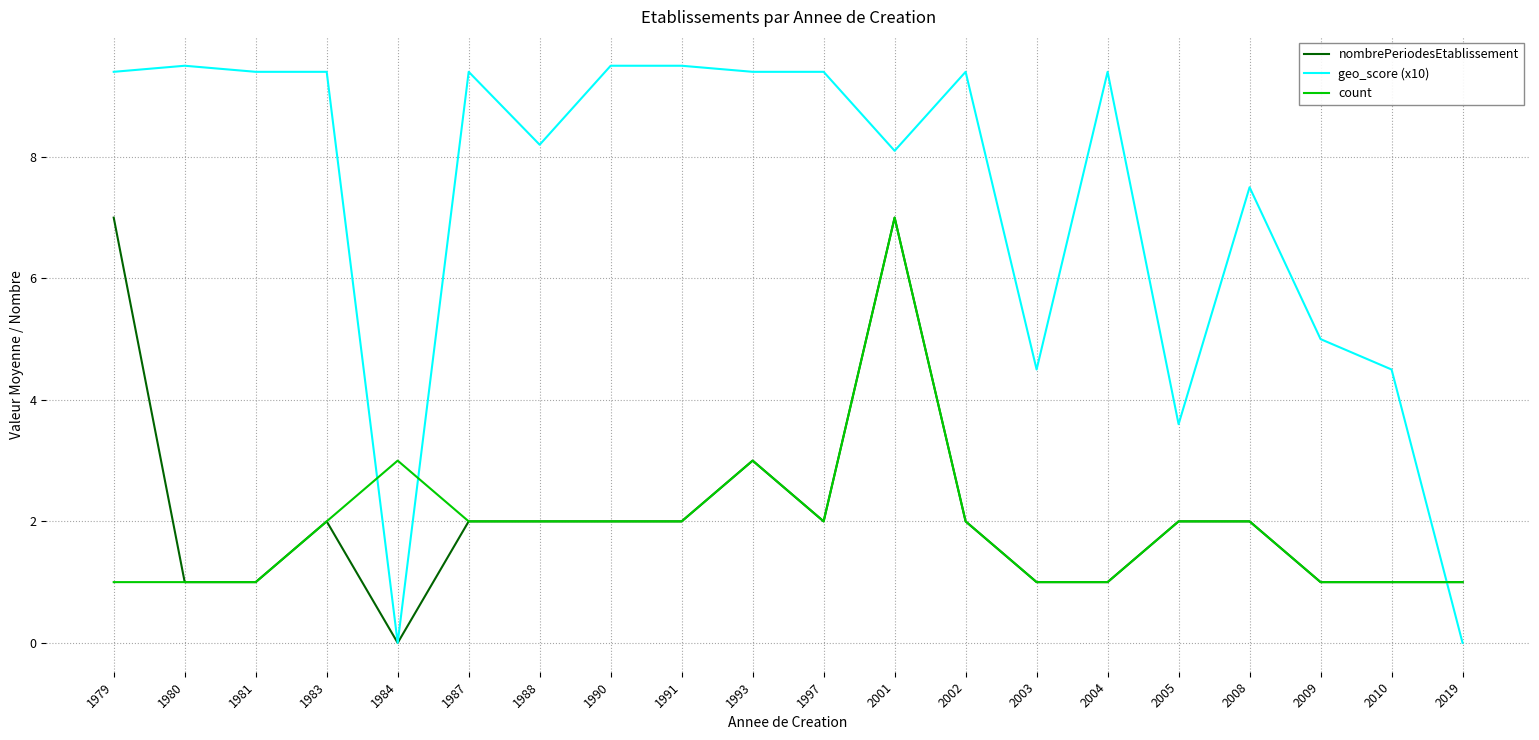

Which series changed the most between 1997 and 2010?

geo_score (x10)